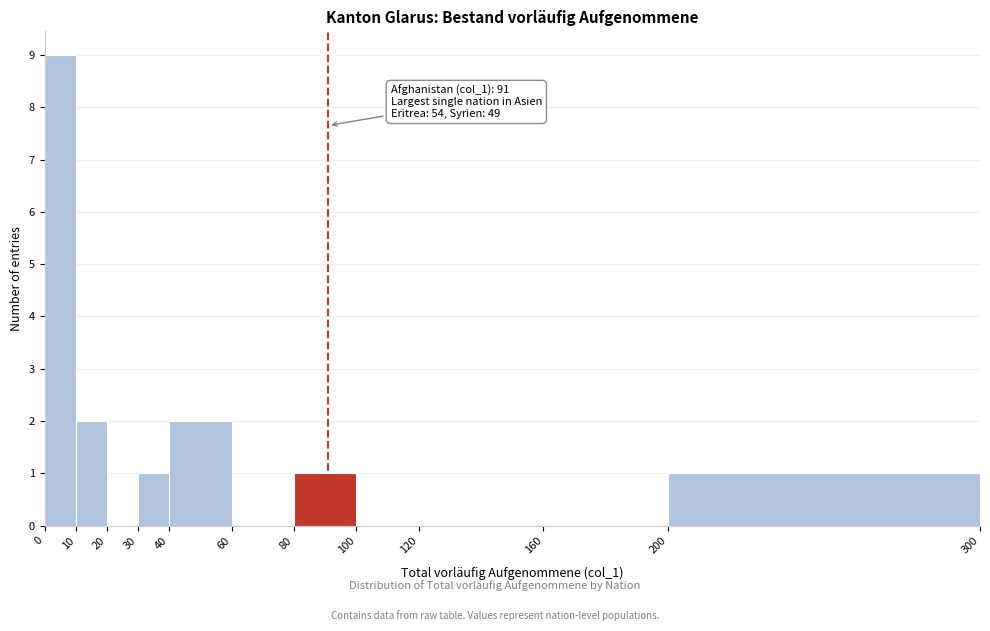

Over which range of the x-axis is the bar tallest?

0 to 10